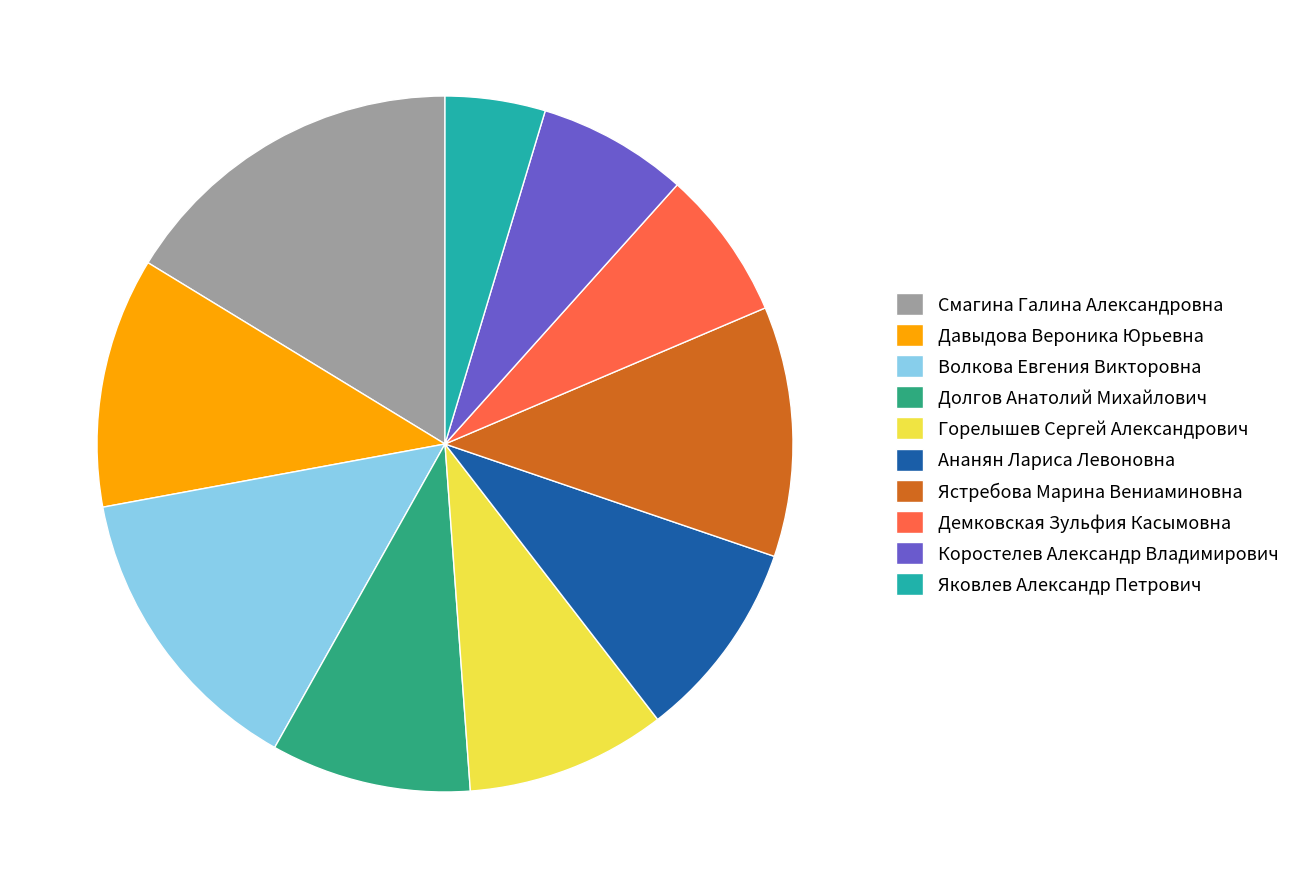

What is the largest slice in the pie chart?

Смагина Галина Александровна